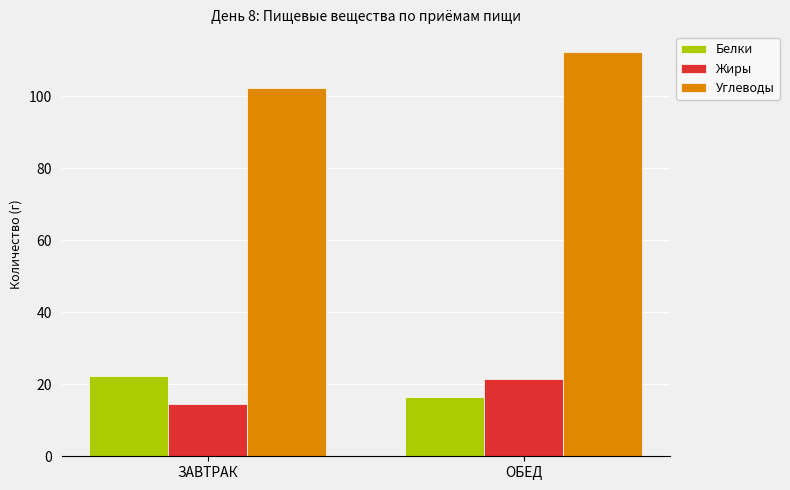

What is the label of the 2nd bar from the right?

ЗАВТРАК